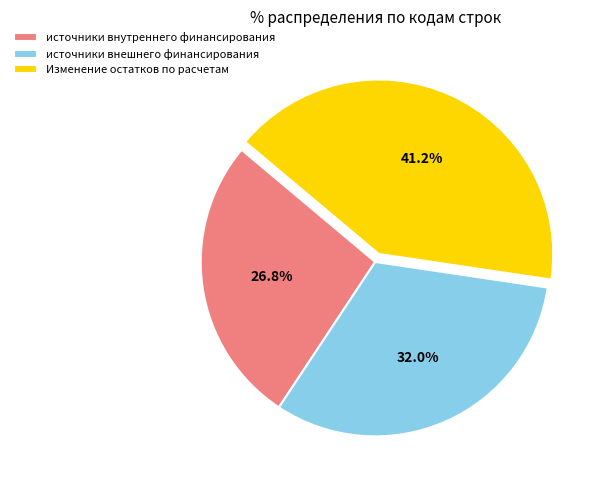

Is the sum of Изменение остатков по расчетам and источники внутреннего финансирования greater than half?

Yes